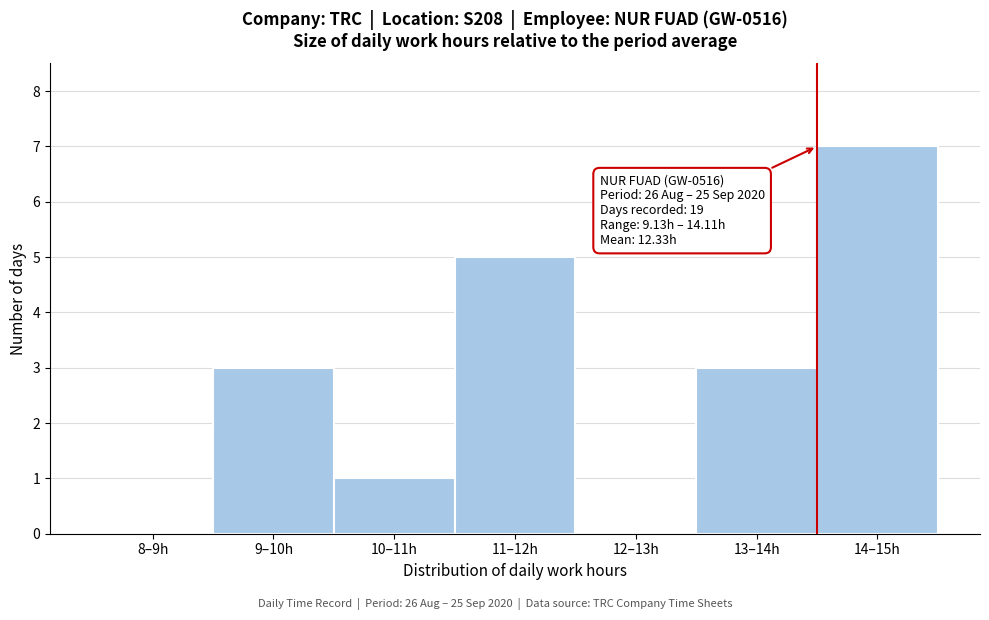

Reading right to left, extract all data points from this chart.

14–15h=7	13–14h=3	12–13h=0	11–12h=5	10–11h=1	9–10h=3	8–9h=0